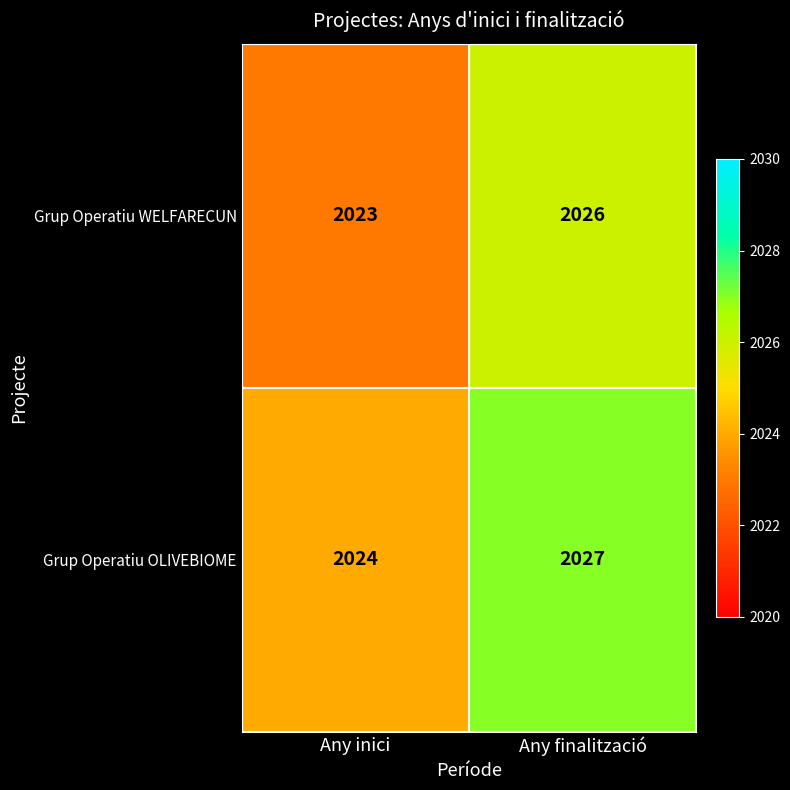

The Grup Operatiu WELFARECUN series shows 1253 at Any finalització. True or false?

False